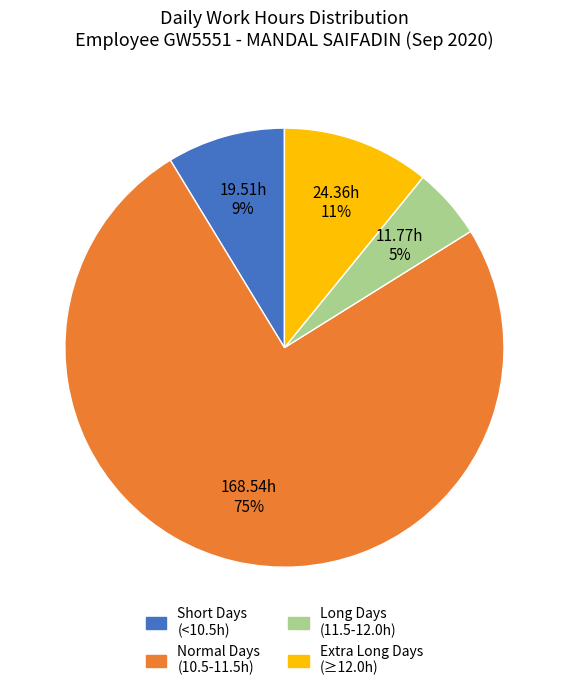

How many slices are in this pie chart?

4